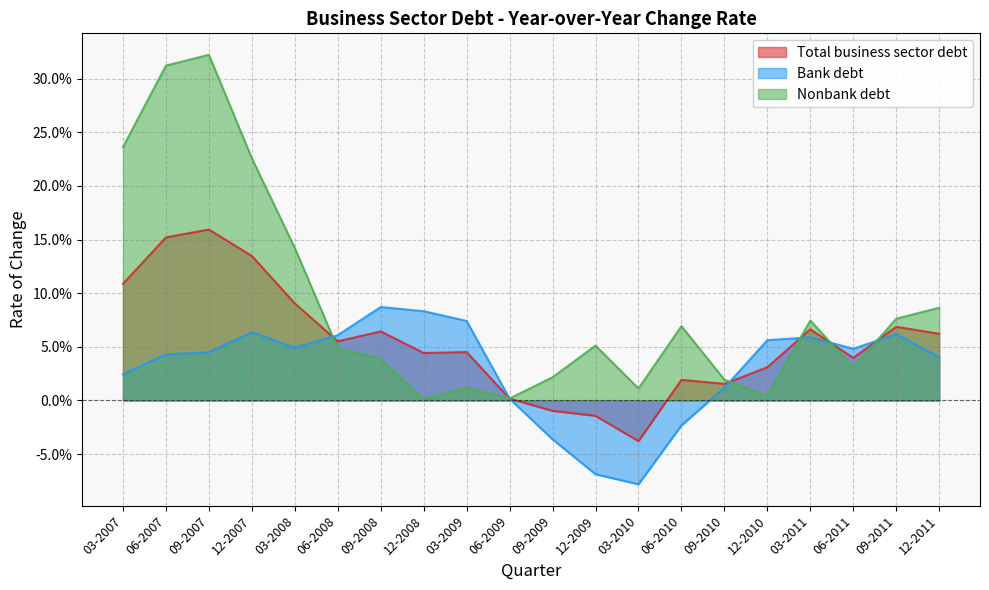

How many values in Bank debt are above zero?

16